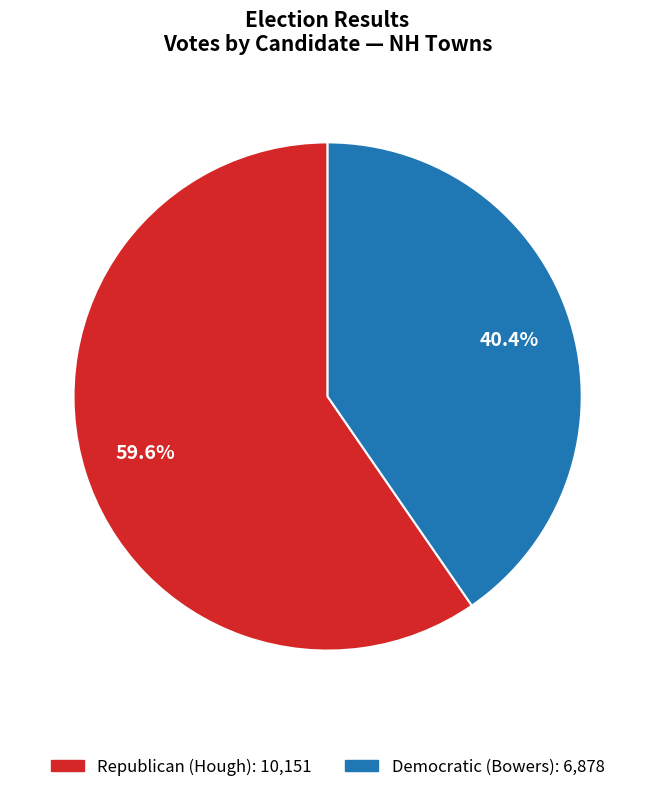

Is there a majority slice in this chart?

Yes